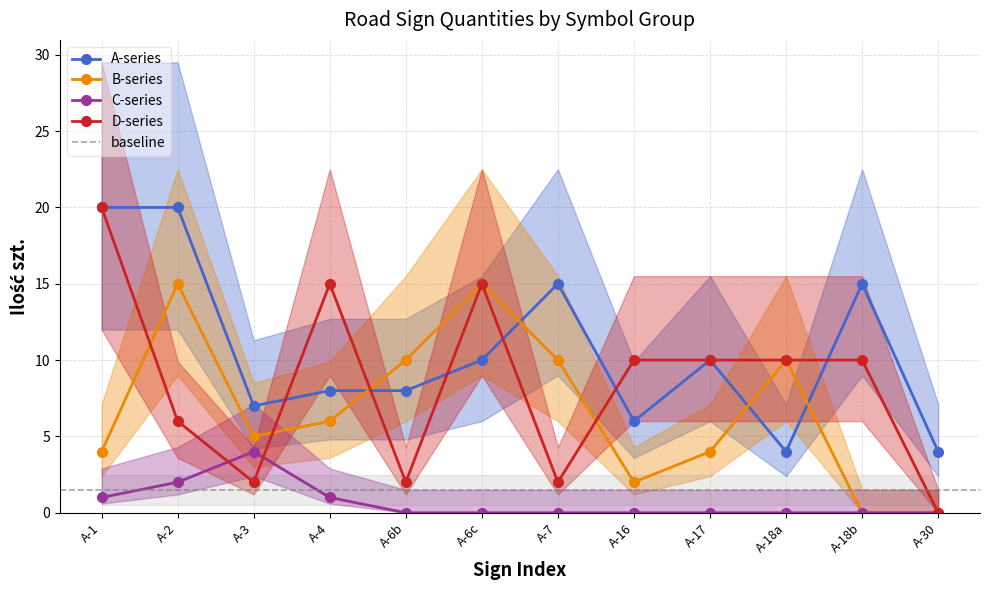

Is the value of A-series at A-7 greater than the value of B-series at A-2?

No